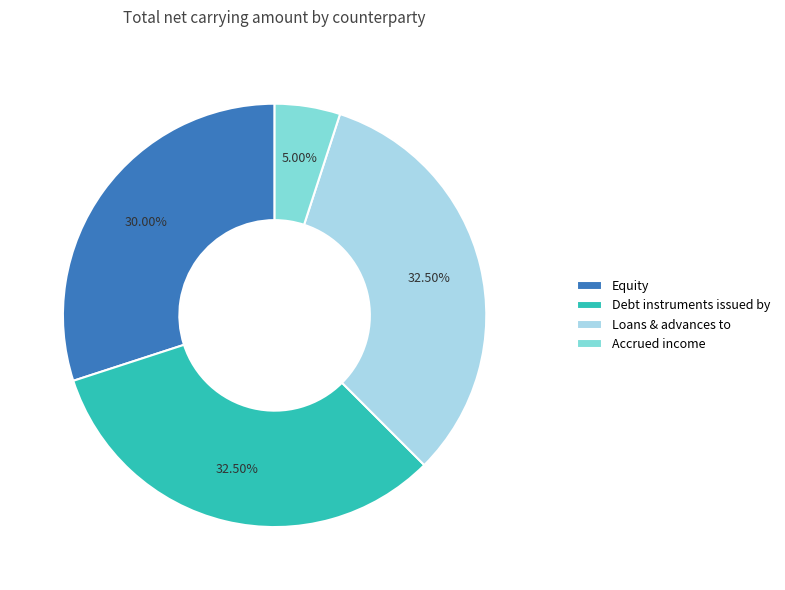

Between Equity and Loans & advances to, which is larger?

Loans & advances to